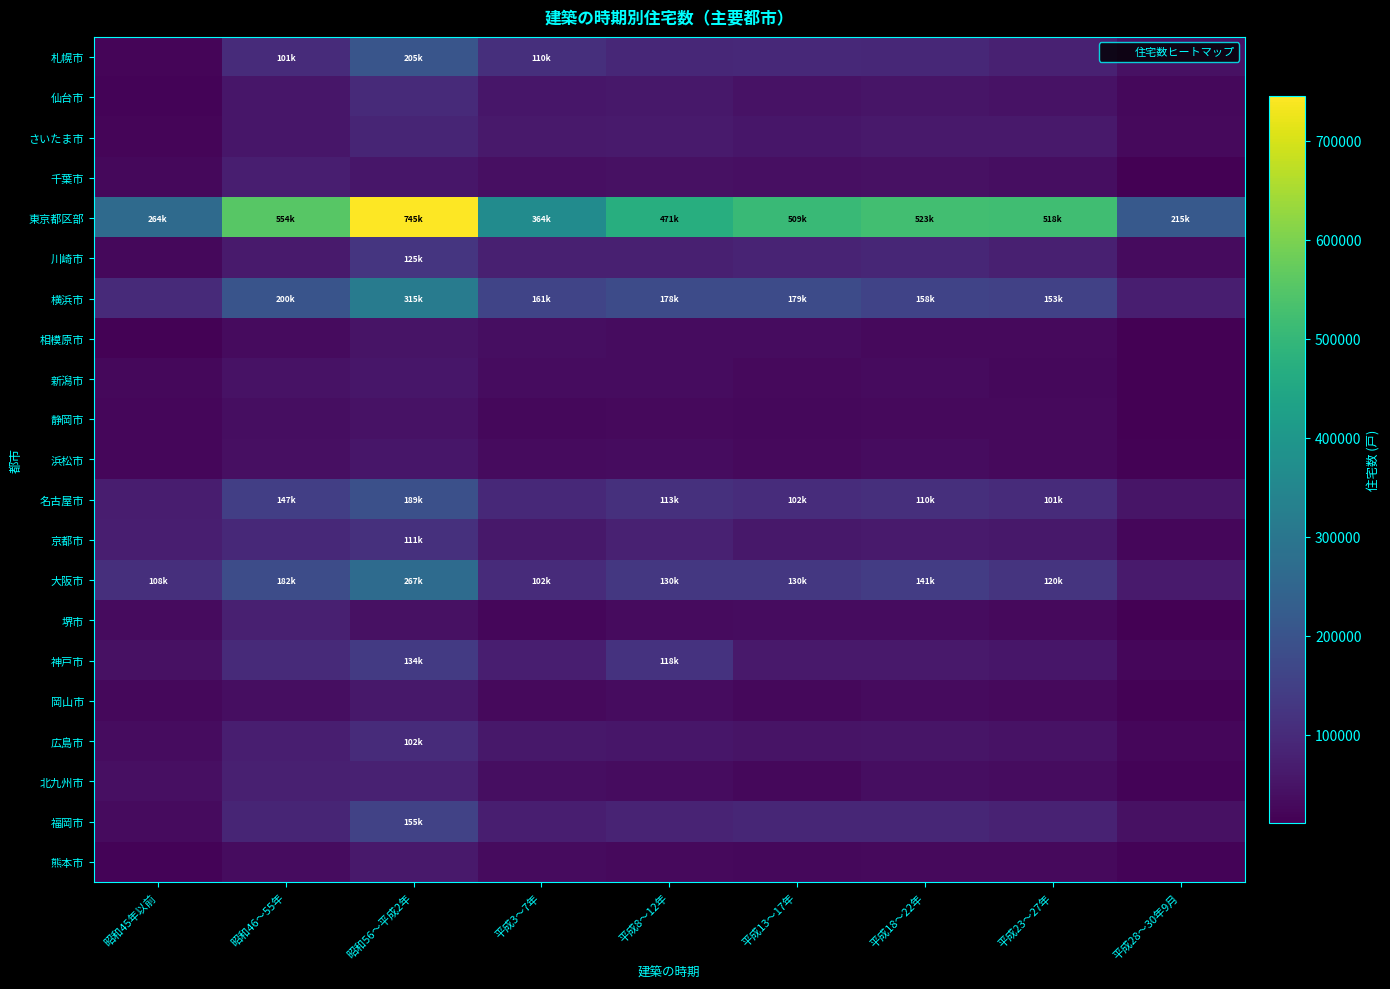

Rank the series at 平成3～7年 from lowest to highest value.

堺市, 静岡市, 岡山市, 熊本市, 浜松市, 新潟市, 相模原市, 北九州市, 千葉市, 仙台市, 京都市, 広島市, さいたま市, 神戸市, 福岡市, 川崎市, 名古屋市, 大阪市, 札幌市, 横浜市, 東京都区部